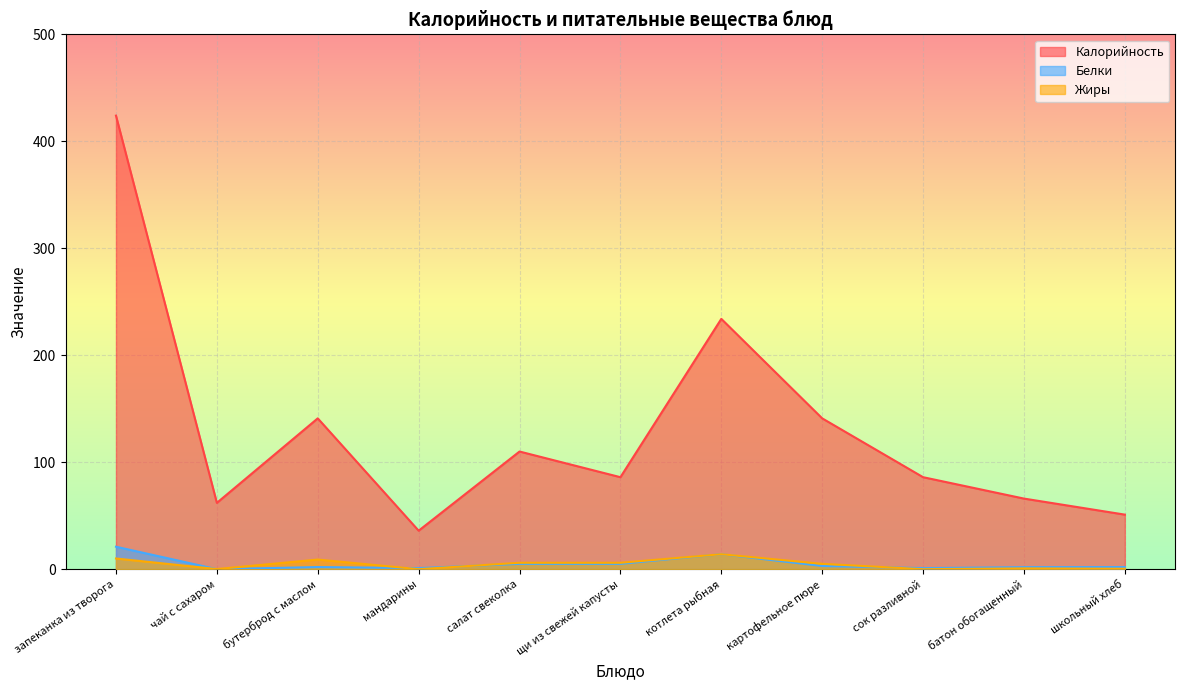

What is the sum of the Жиры values at бутерброд с маслом and щи из свежей капусты?

15.0